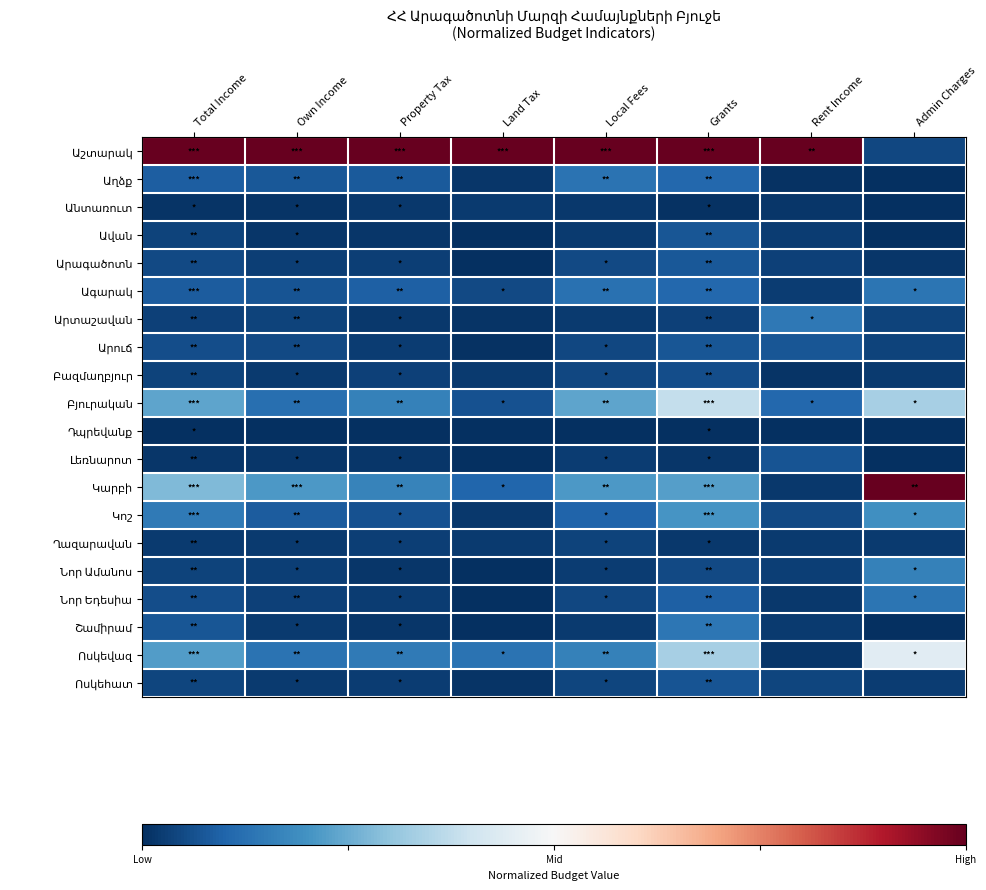

What is the spread (max minus min) of values at Own Income?

2.0